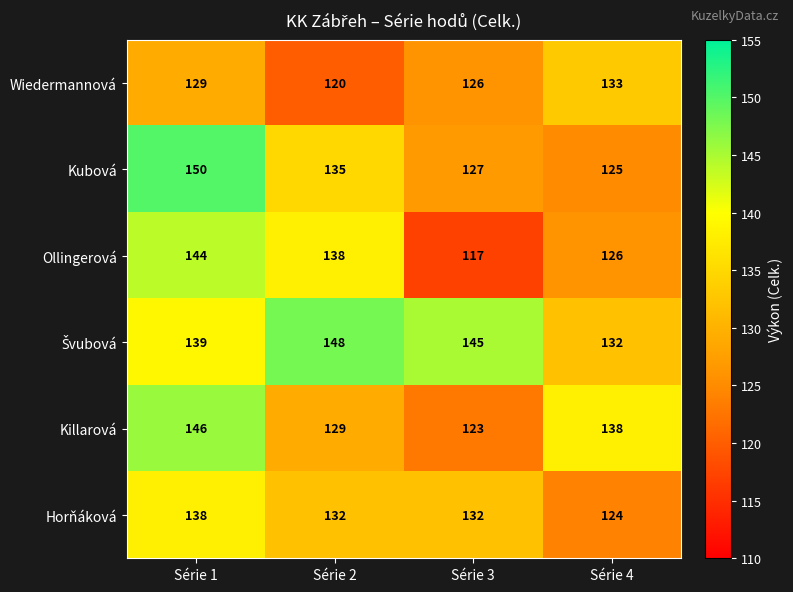

How many categories are shown in the chart?

4